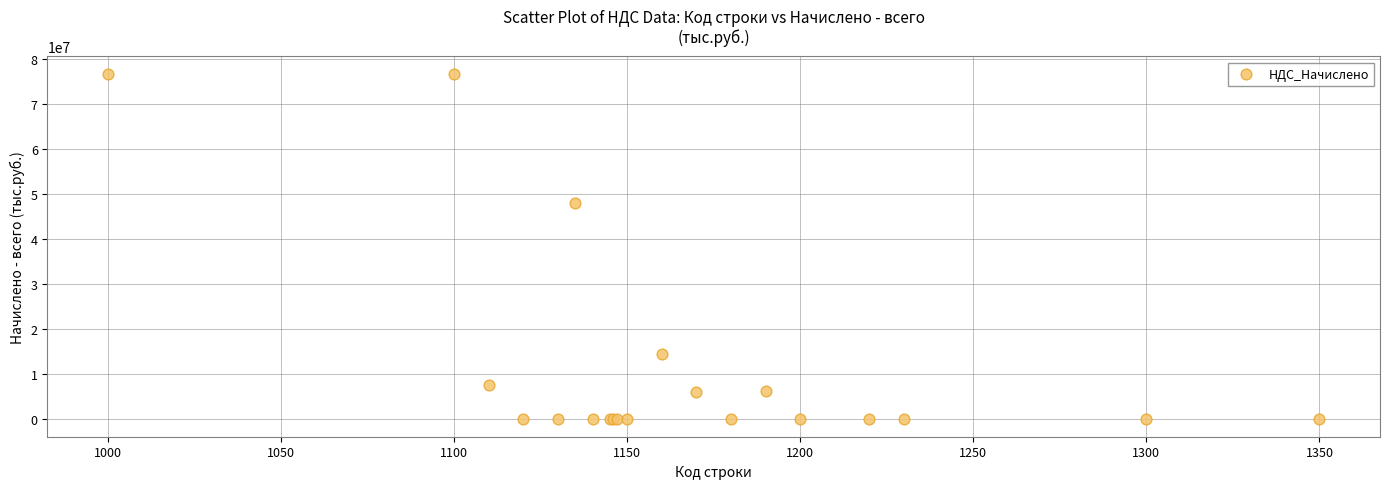

What Y value in the scatter plot is closest to 38420908?

48095683